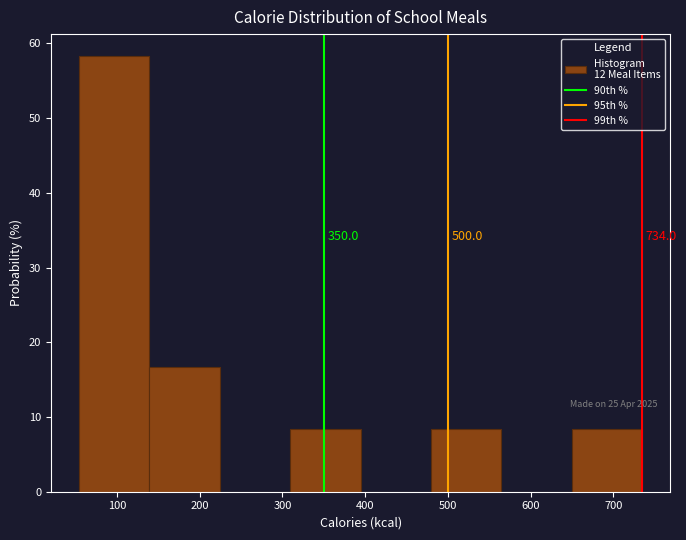

Which range on the x-axis has the tallest bar?

50 to 140